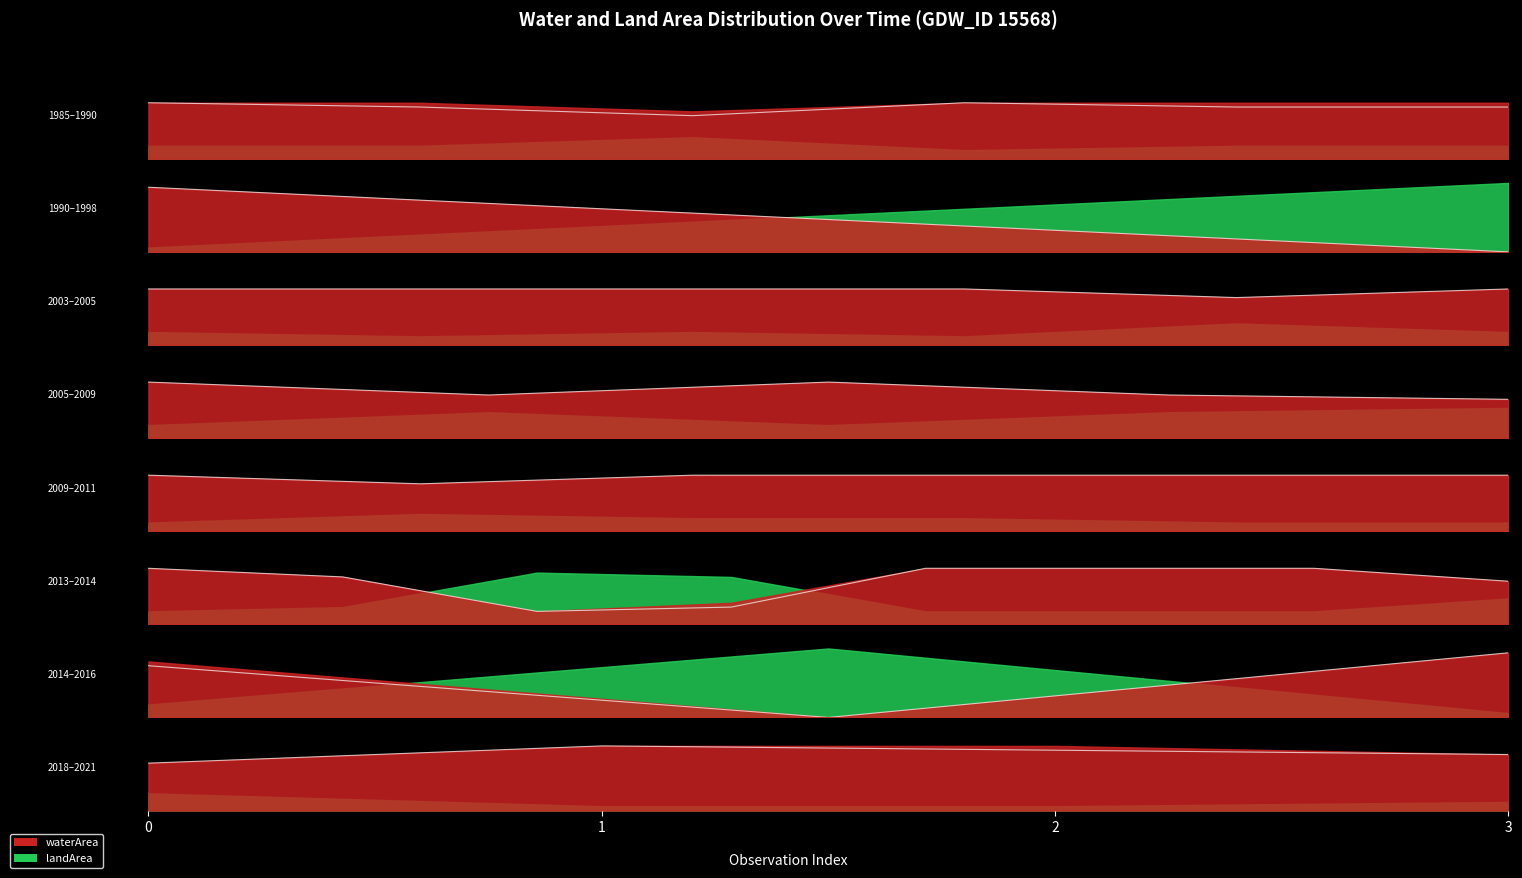

Count the number of categories in the chart.

4